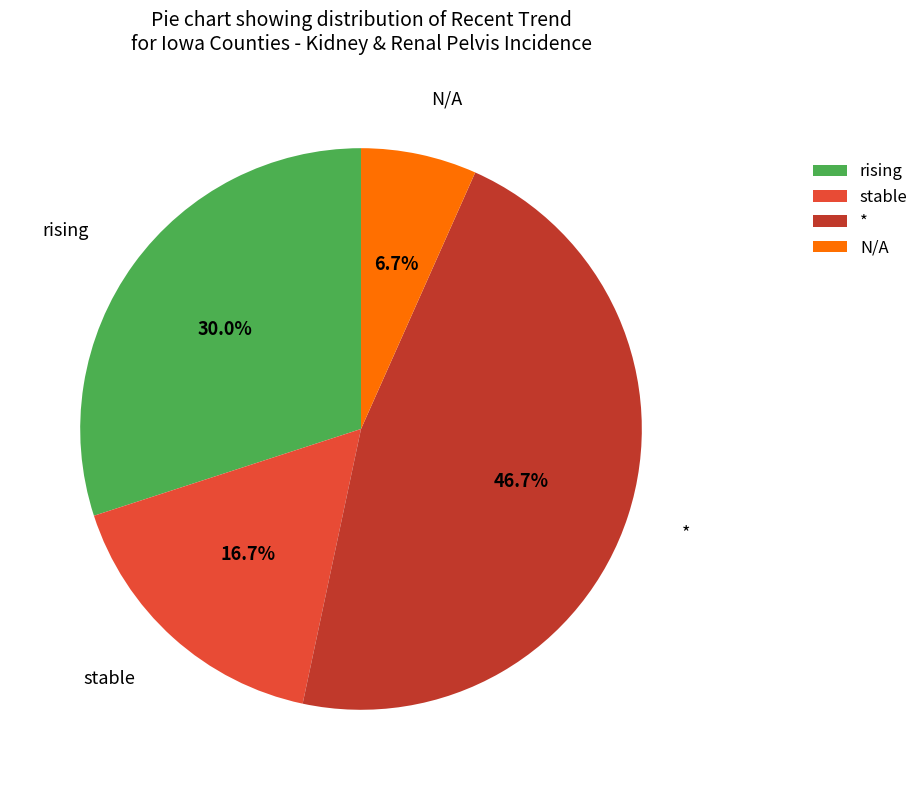

Count the number of slices in the pie.

4